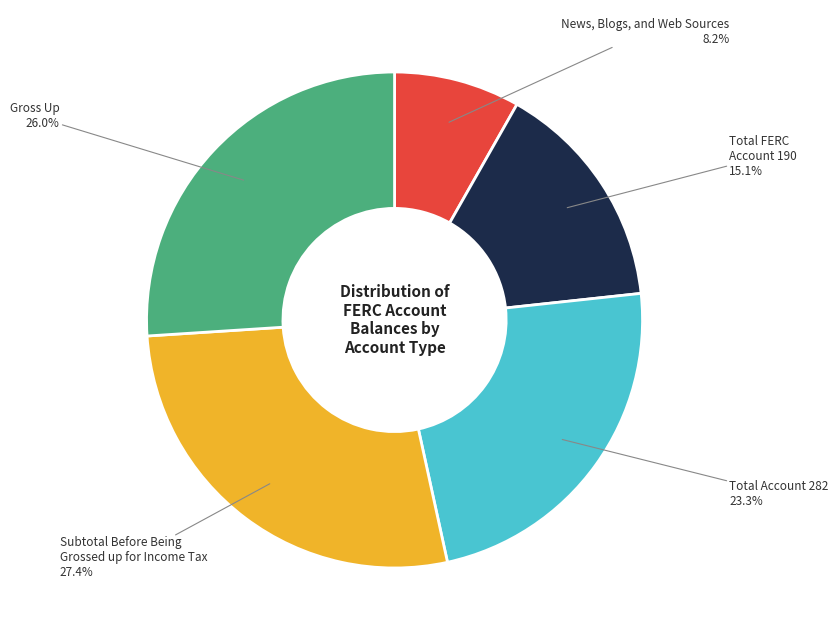

Does any single category account for the majority?

No